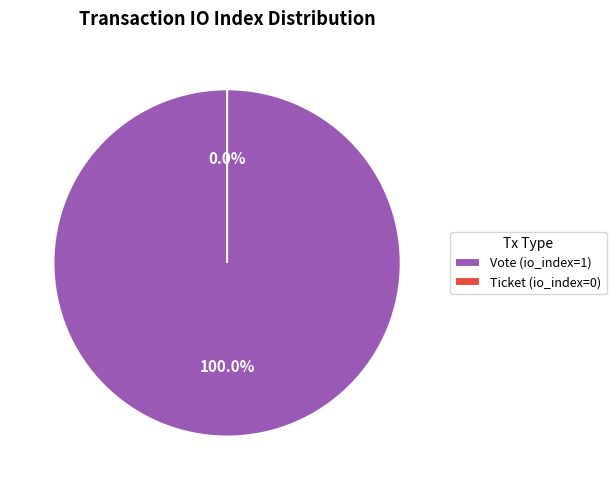

Rank the categories by value from highest to lowest.

Vote (io_index=1), Ticket (io_index=0)